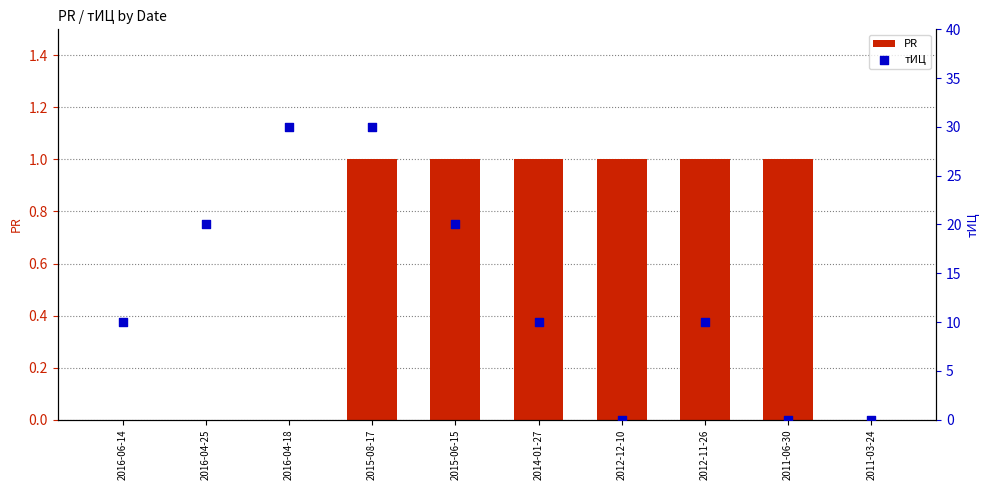

Is the value of тИЦ at 2012-12-10 greater than the value of PR at 2012-11-26?

No